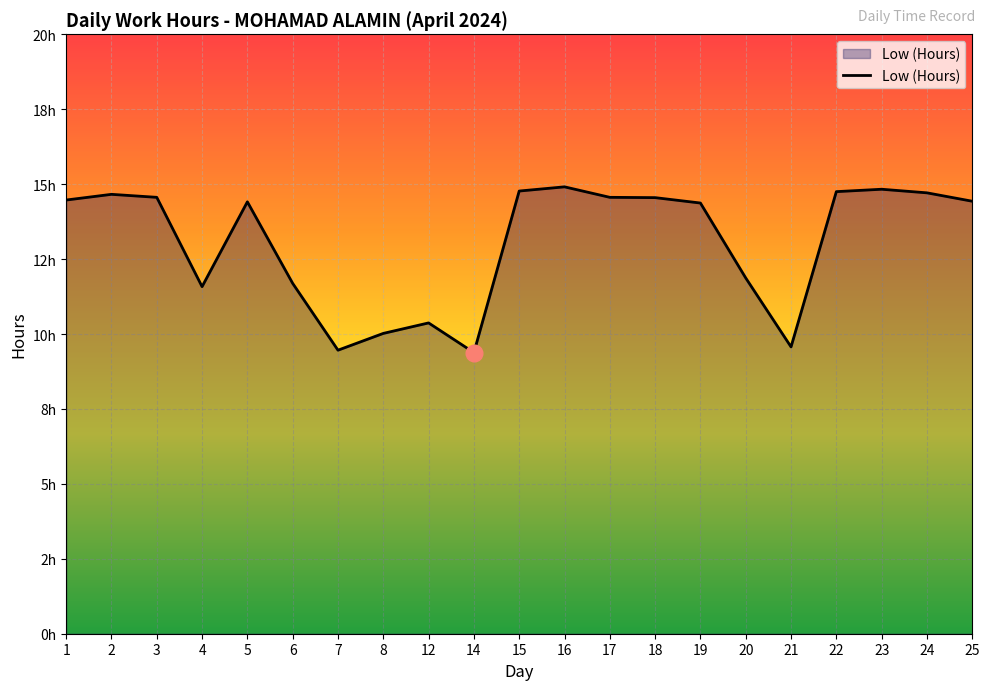

True or false: the data shows 5.0 at 14.

False